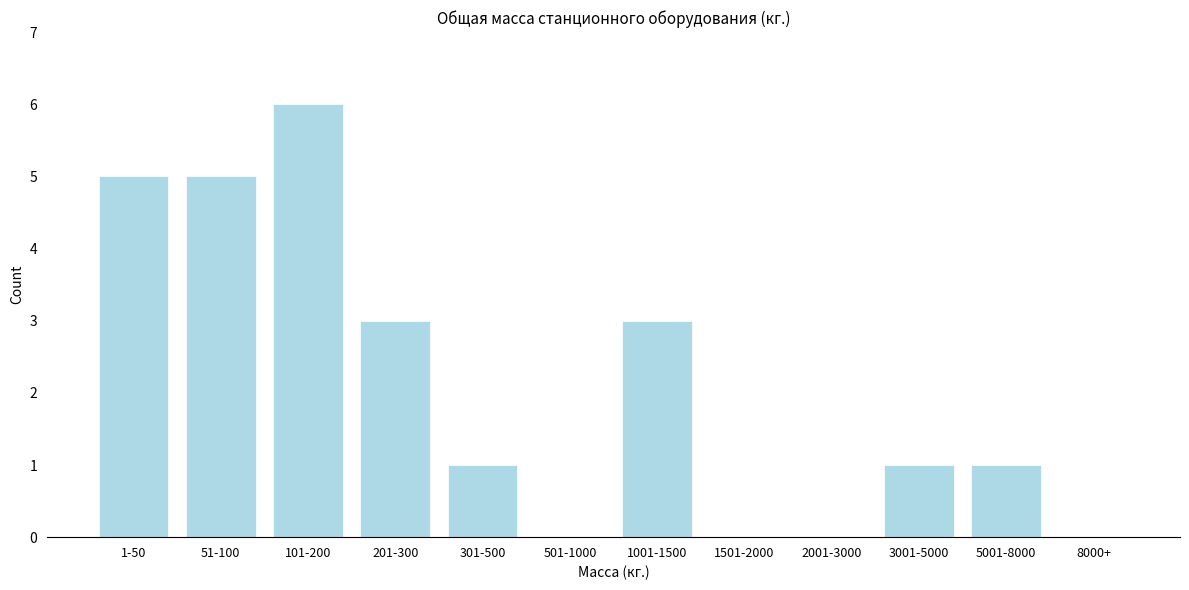

Reading left to right, transcribe all the data shown in this chart.

1-50=5	51-100=5	101-200=6	201-300=3	301-500=1	501-1000=0	1001-1500=3	1501-2000=0	2001-3000=0	3001-5000=1	5001-8000=1	8000+=0